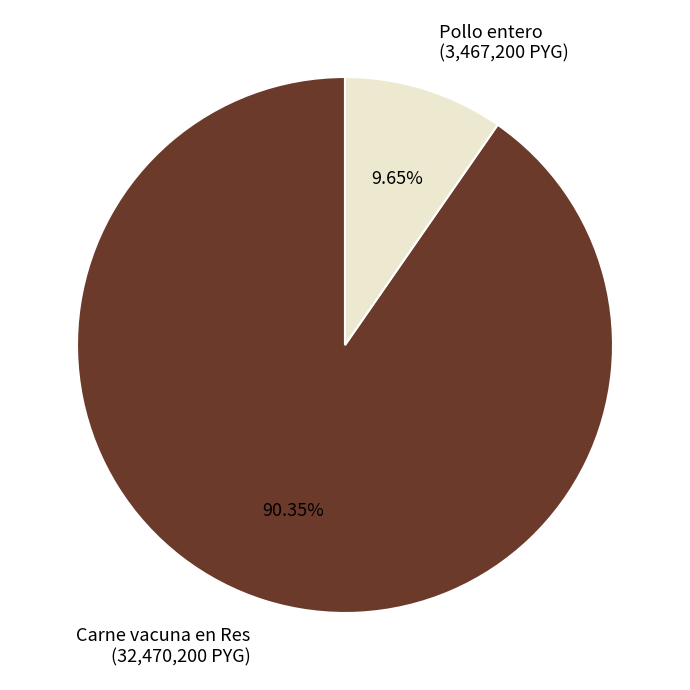

To the nearest percent, what is the difference between the Carne vacuna en Res and Pollo entero slice percentages?

81%